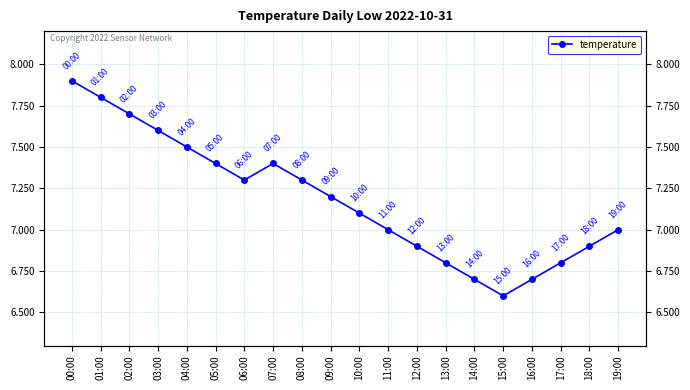

What is the change in value from 05:00 to 15:00?

-0.8